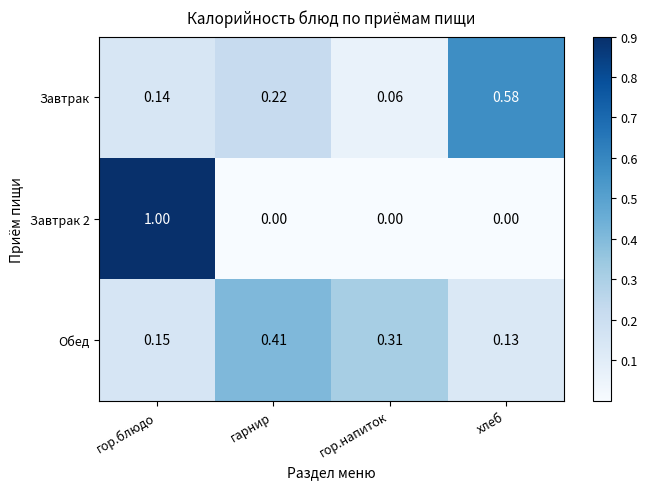

At which category is the sum across all series the highest?

гор.блюдо